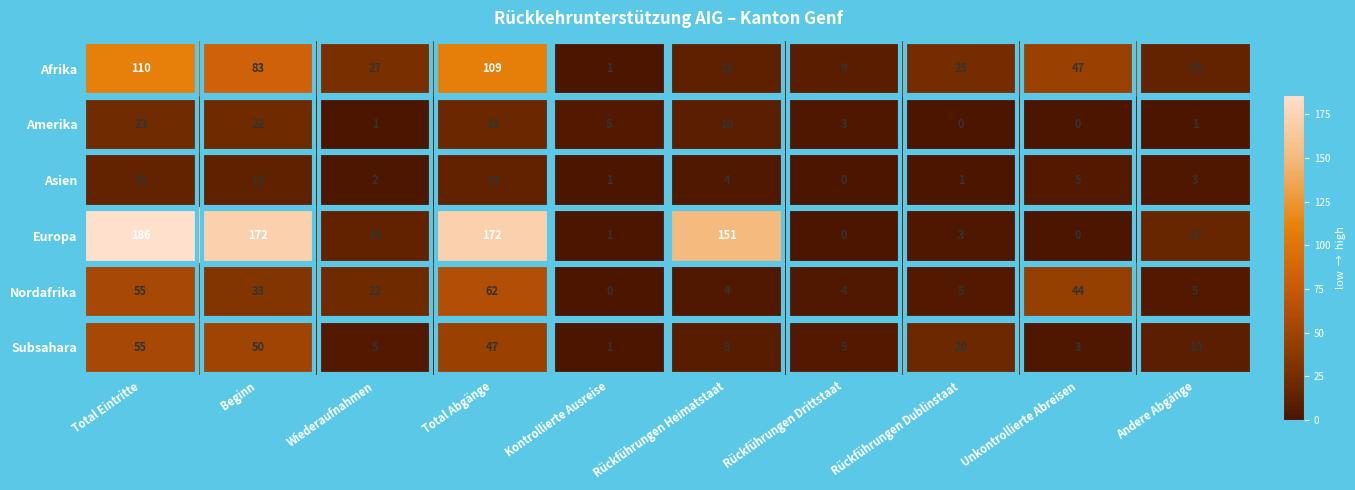

Which series has the largest range (max minus min)?

Europa